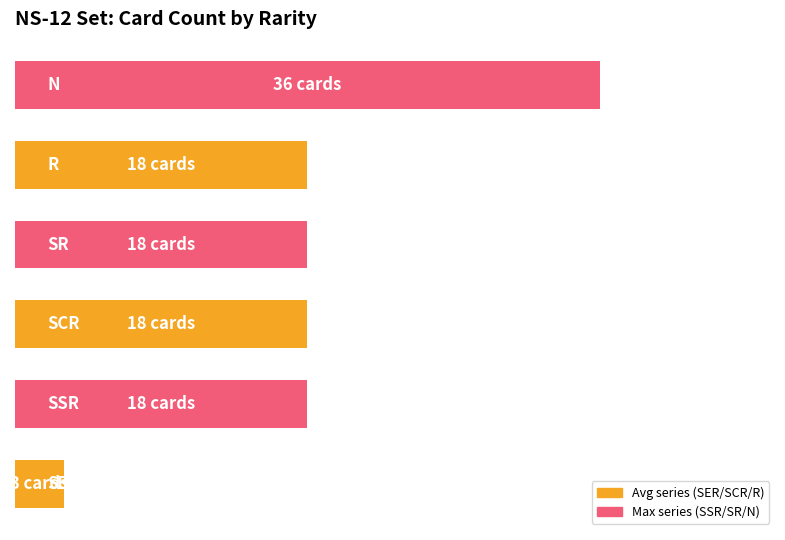

Does the chart contain any negative values?

No